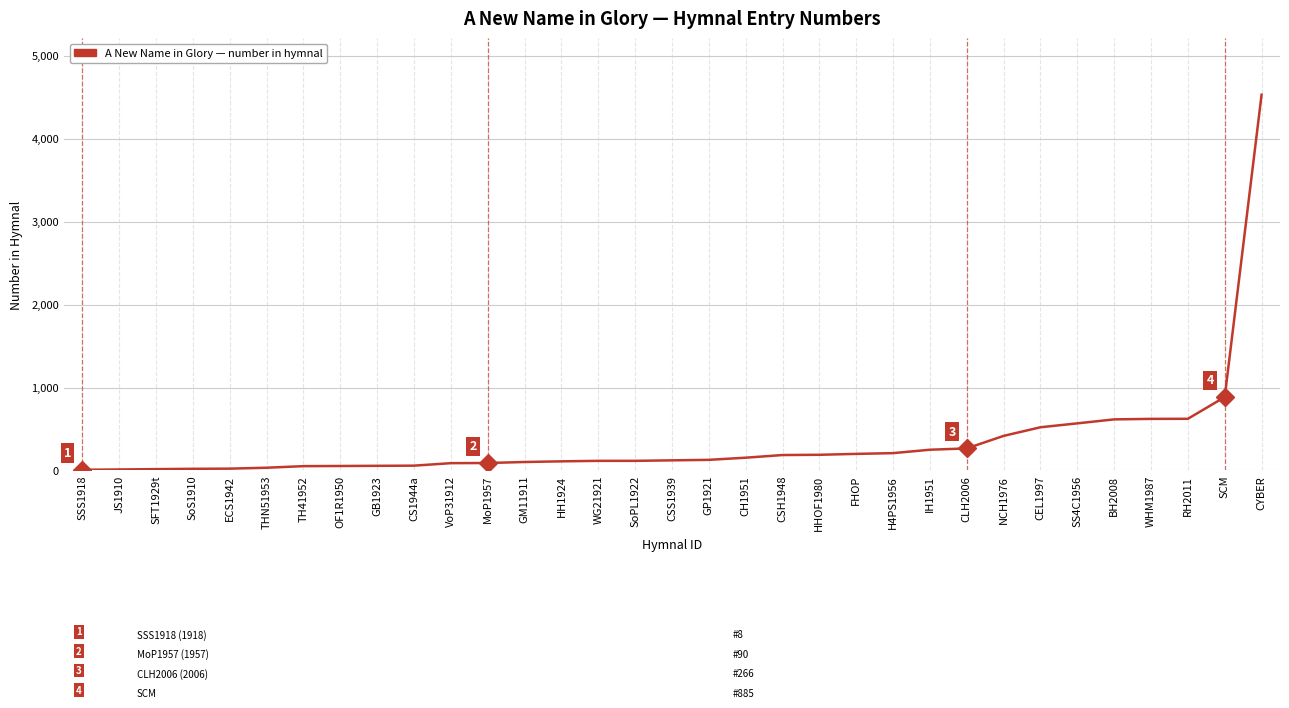

True or false: the data shows 1023 at WHM1987.

False